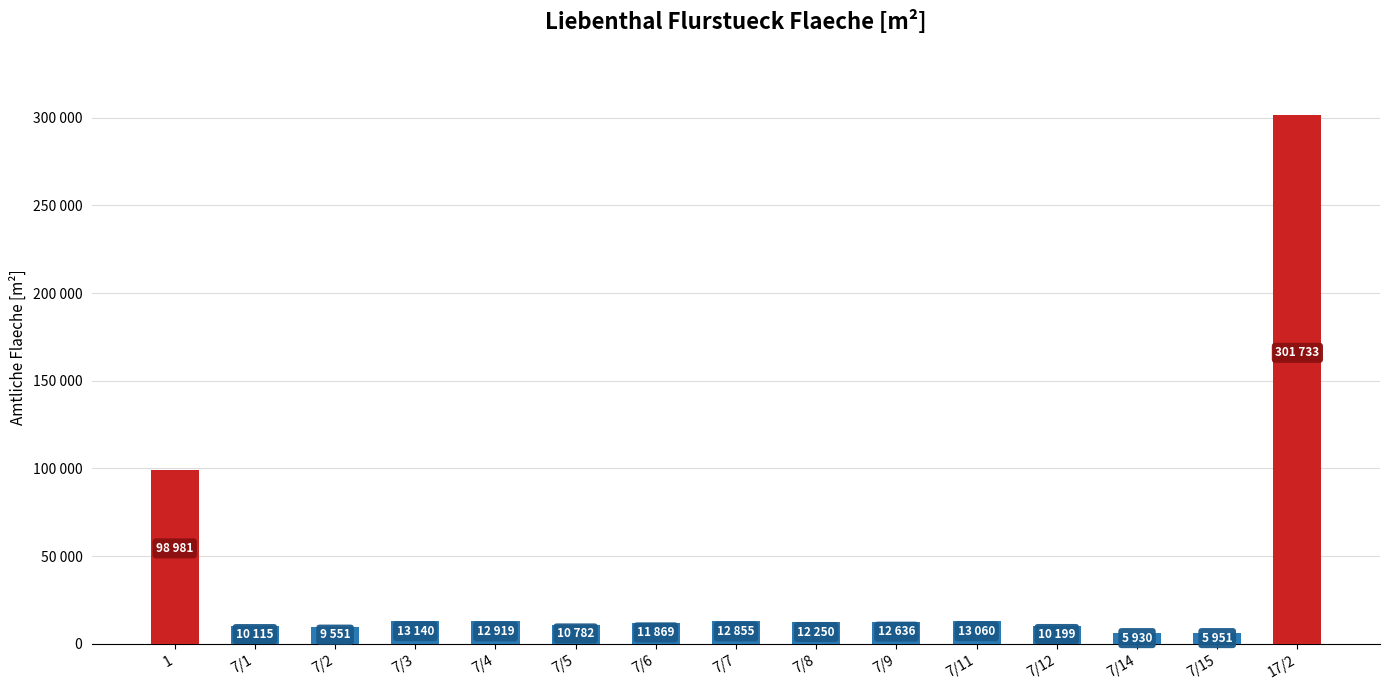

Are the bars horizontal?

No